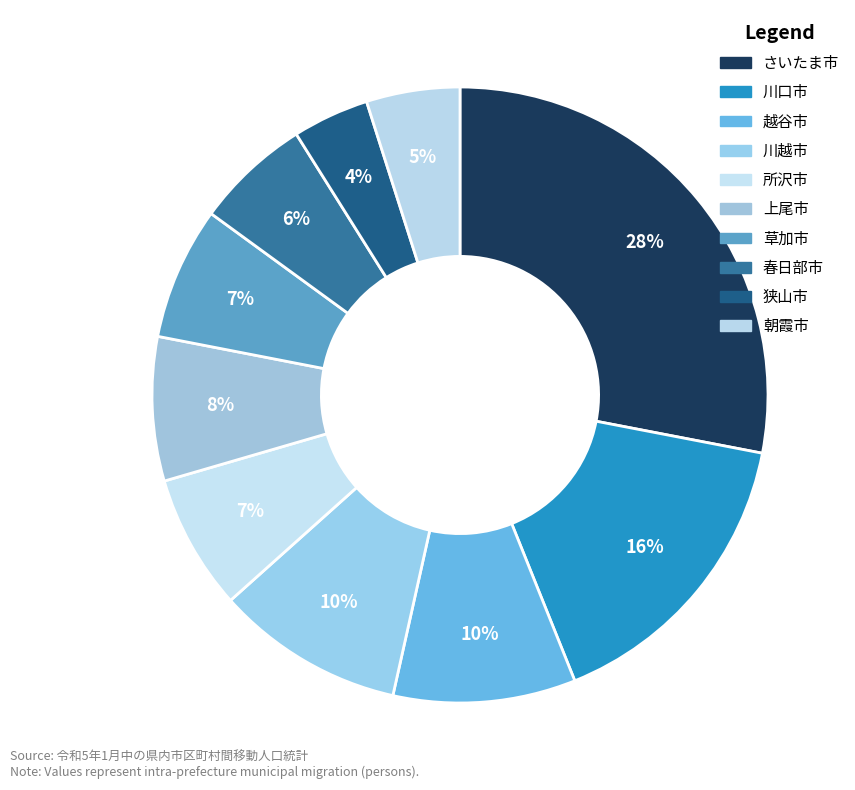

Do 所沢市 and 狭山市 together represent more than half of the pie?

No